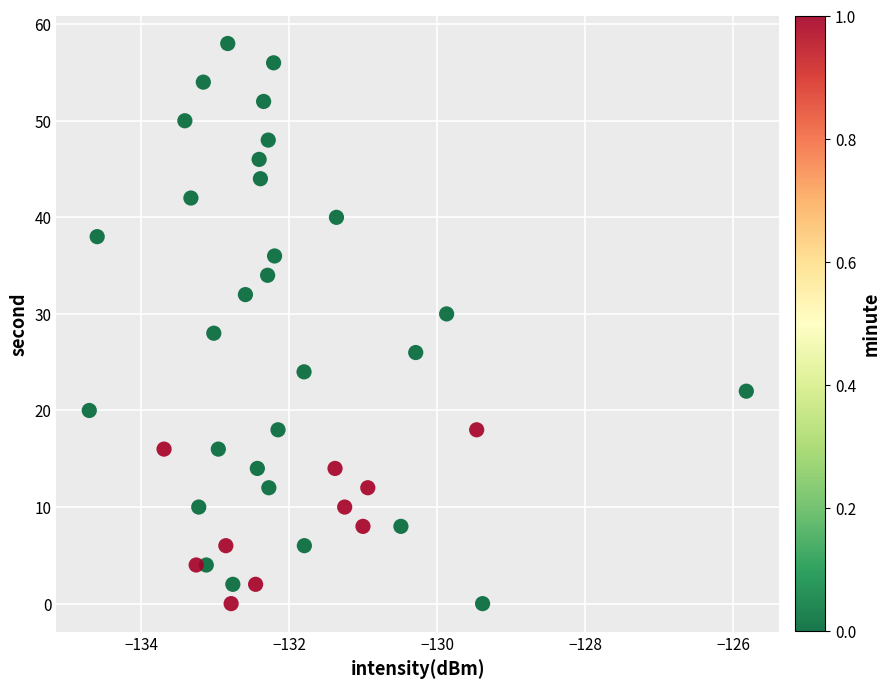

What is the range of Y values (max minus min)?

58